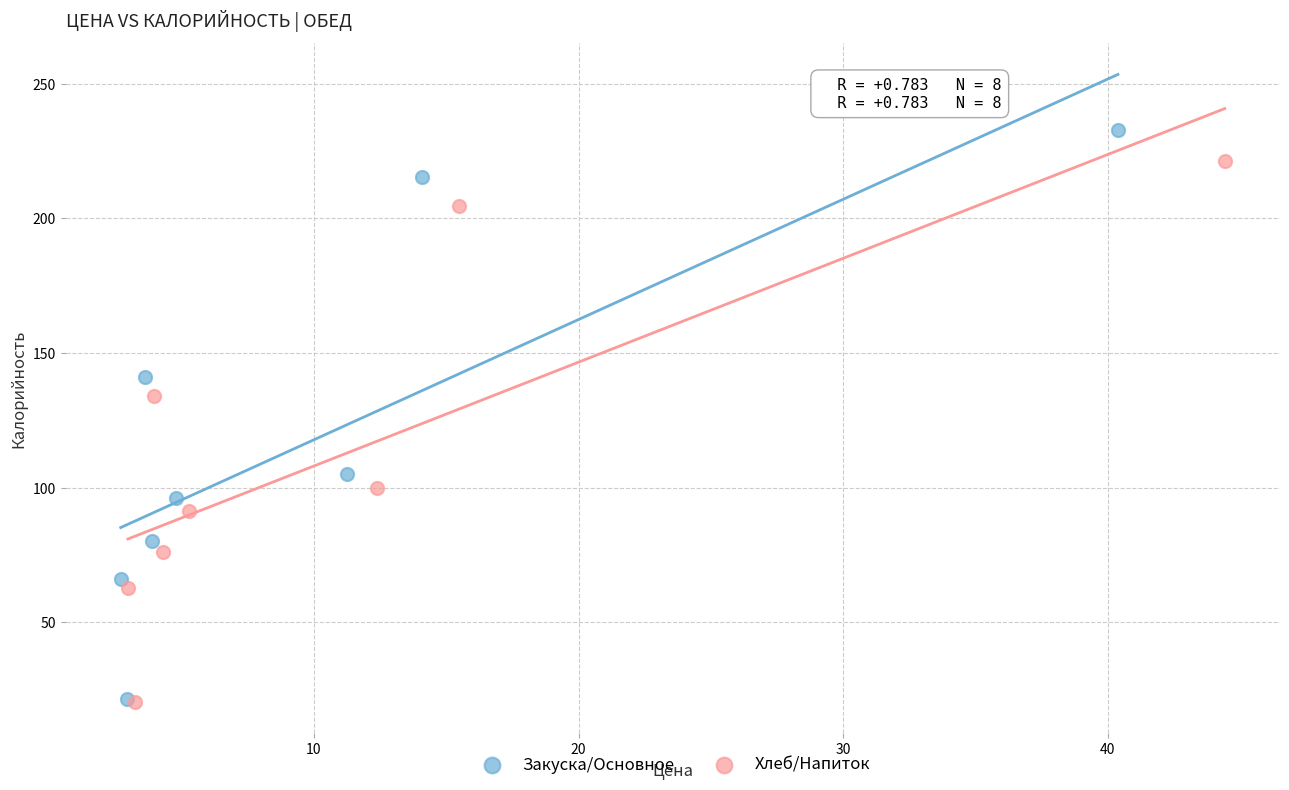

Which series has the largest Y range (max minus min)?

Закуска/Основное